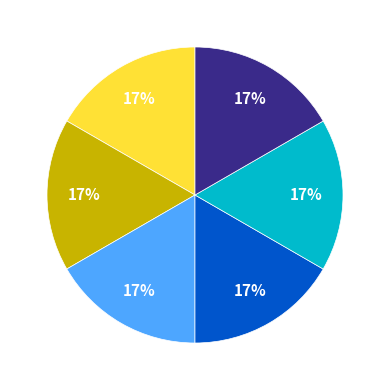

Is there a majority slice in this chart?

No